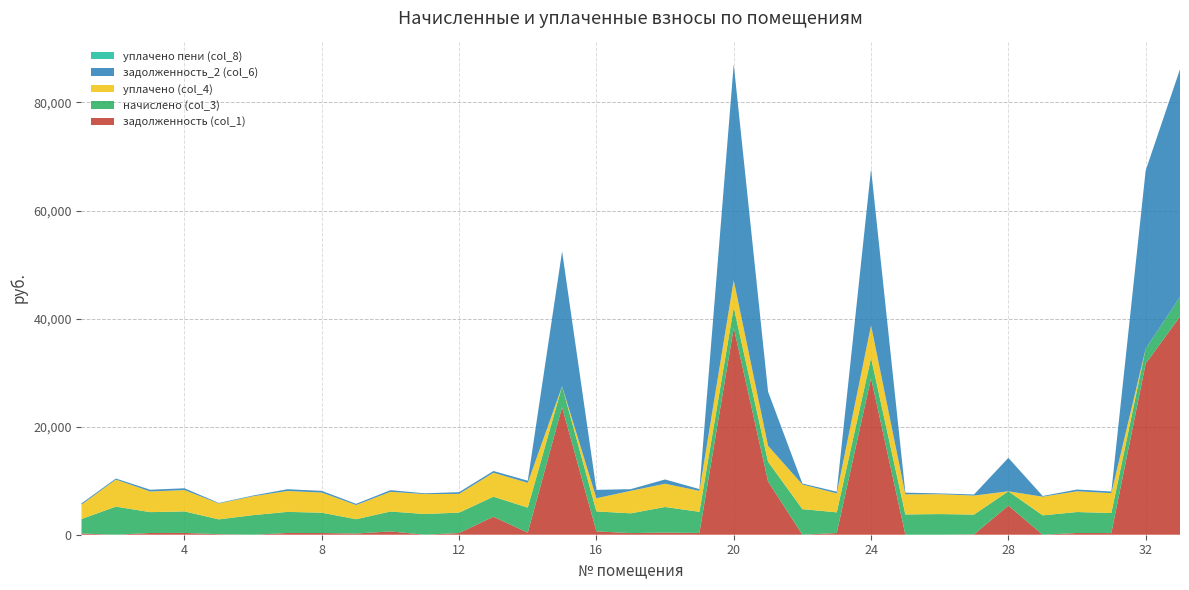

Reading right to left, extract all data points from this chart.

задолженность (col_1): 40373.2	31657.1	309.0	323.1	0.0	5389.5	70.1	0.0	0.0	28989.9	318.6	0.0	9856.7	38305.5	326.0	394.9	304.6	616.5	23602.5	386.1	3332.3	314.9	0.0	613.5	220.8	313.4	325.3	0.0	96.4	332.0	321.6	0.0	223.8
начислено (col_3): 3654.6	2765.4	3708.0	3877.0	3583.4	2649.8	3654.6	3823.6	3752.4	3752.4	3823.6	4739.4	3654.6	3779.2	3912.5	4739.4	3654.6	3699.1	3868.1	4632.7	3708.0	3779.2	3832.4	3681.2	2649.8	3761.3	3903.6	3628.0	2747.6	3983.6	3859.1	5201.9	2685.4
уплачено (col_4): 0.0	0.0	3675.5	3842.9	3449.5	0.0	3518.0	3680.6	3719.5	6000.0	3504.9	4562.2	2941.7	5000.0	3878.2	4302.9	4167.5	2433.6	0.0	4592.1	4433.7	3464.2	3689.2	3648.9	2626.6	3728.3	3869.4	3492.4	2940.4	3948.7	3825.2	5007.4	2661.8
задолженность_2 (col_6): 42115.9	32994.2	309.0	323.1	133.9	6183.4	206.7	142.9	312.7	28944.6	318.6	177.2	10031.4	39995.8	326.0	789.9	304.6	1553.2	24975.7	386.1	322.9	317.5	143.2	306.8	220.8	313.4	325.3	135.6	96.4	332.0	321.6	194.4	223.8
уплачено пени (col_8): 0.0	0.0	0.0	0.0	0.0	0.0	0.0	0.0	0.0	0.0	0.0	0.0	0.0	0.0	0.0	0.0	8.7	0.0	0.0	0.0	0.0	5.7	0.0	1.3	0.0	0.0	0.5	0.0	0.6	0.0	0.0	0.0	0.0